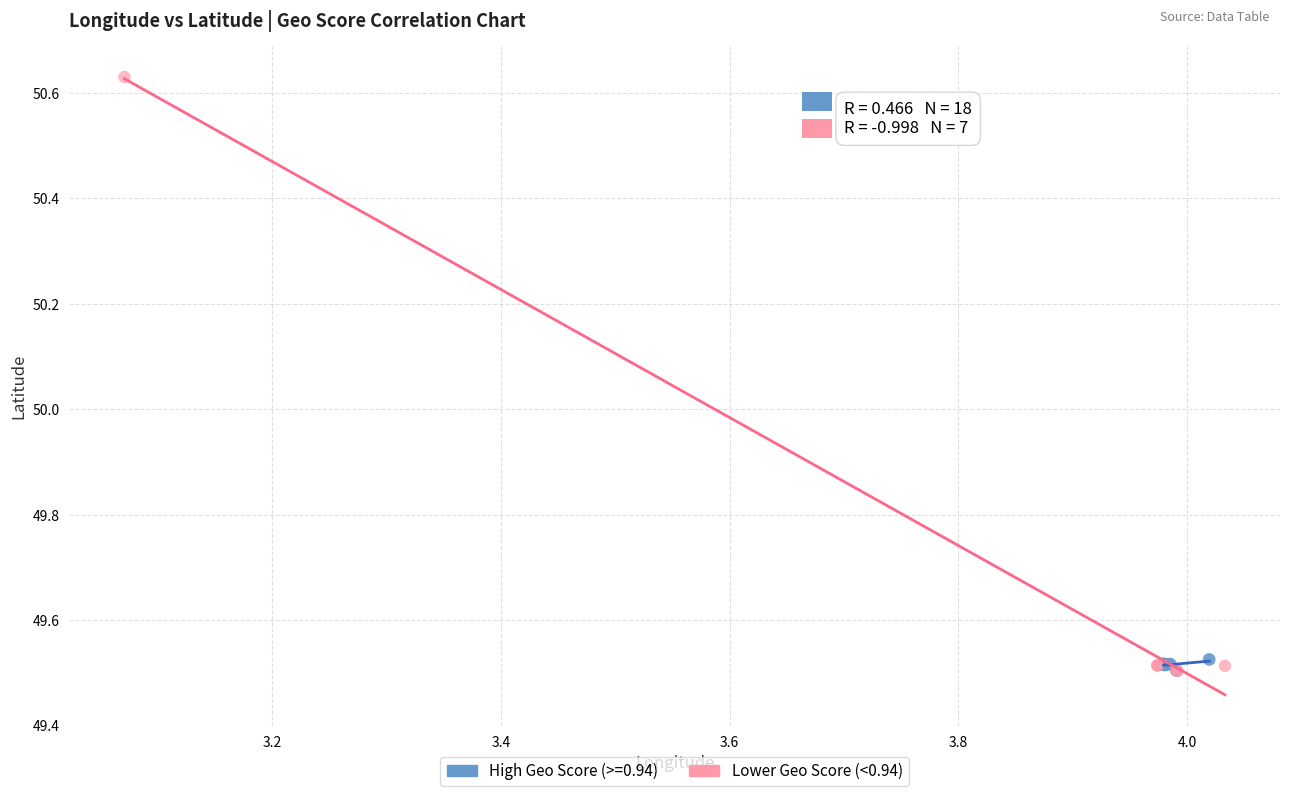

Which series has the widest spread of Y values?

Lower Geo Score (<0.94)